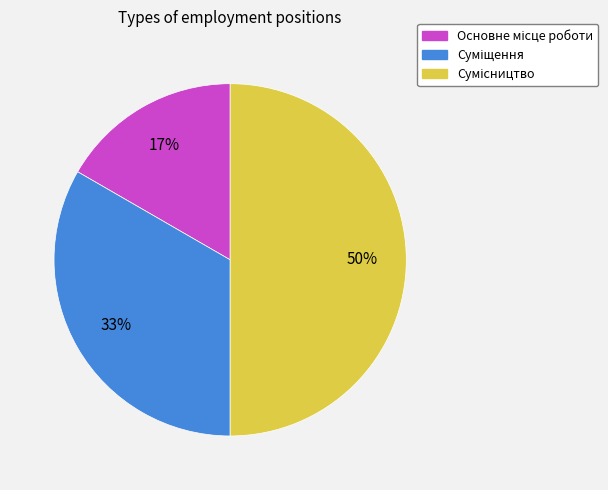

To the nearest percent, what is the average slice percentage?

33%